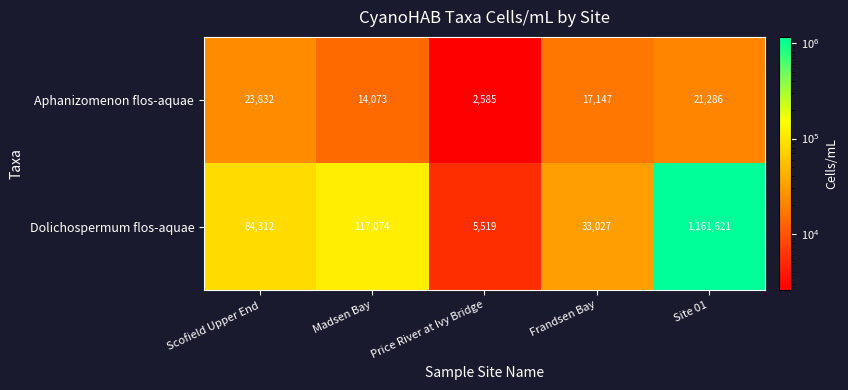

What is the spread (max minus min) of values at Scofield Upper End?

60480